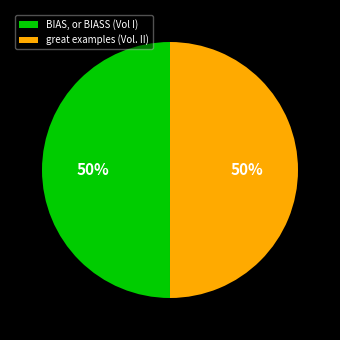

True or false: great examples (Vol. II) accounts for 57% of the total.

False